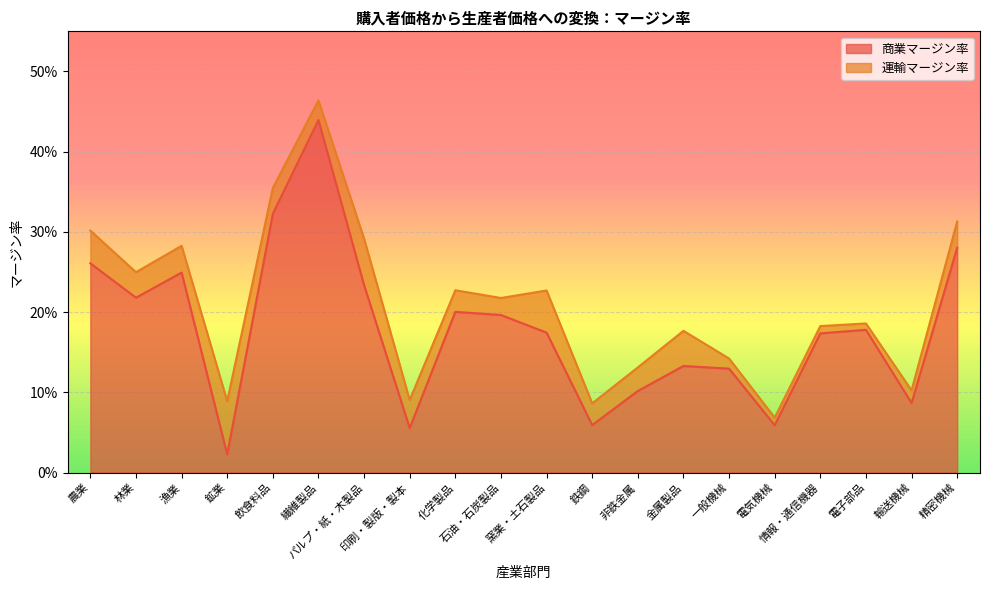

Reading left to right, extract all data points from this chart.

農業=0.3	林業=0.2	漁業=0.2	鉱業=0.0	飲食料品=0.3	繊維製品=0.4	パルプ・紙・木製品=0.2	印刷・製版・製本=0.1	化学製品=0.2	石油・石炭製品=0.2	窯業・土石製品=0.2	鉄鋼=0.1	非鉄金属=0.1	金属製品=0.1	一般機械=0.1	電気機械=0.1	情報・通信機器=0.2	電子部品=0.2	輸送機械=0.1	精密機械=0.3